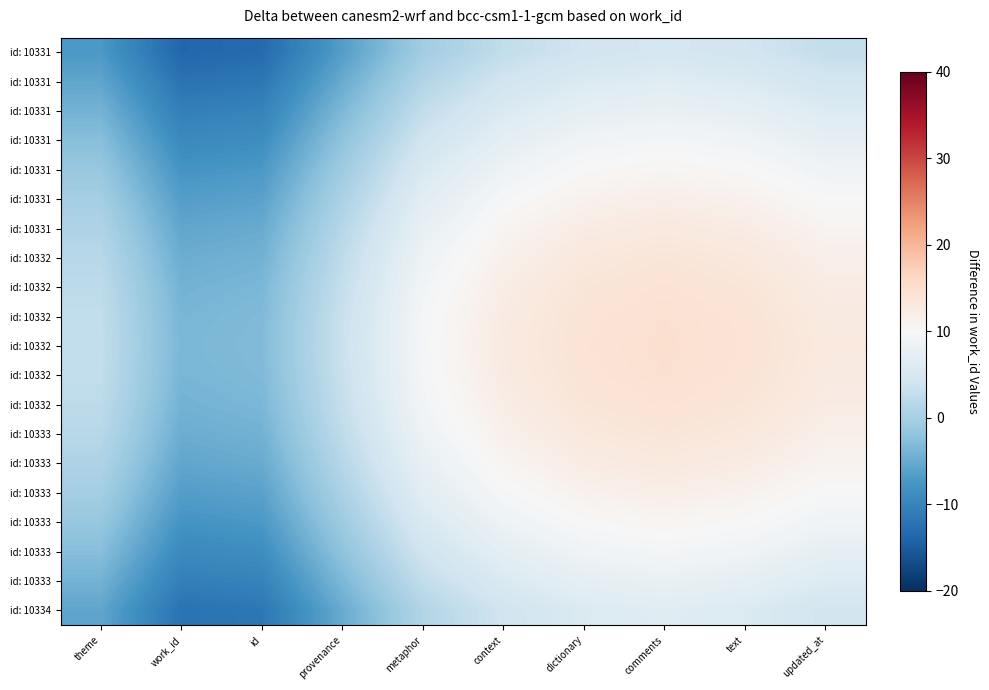

At which category is the sum across all series the highest?

comments